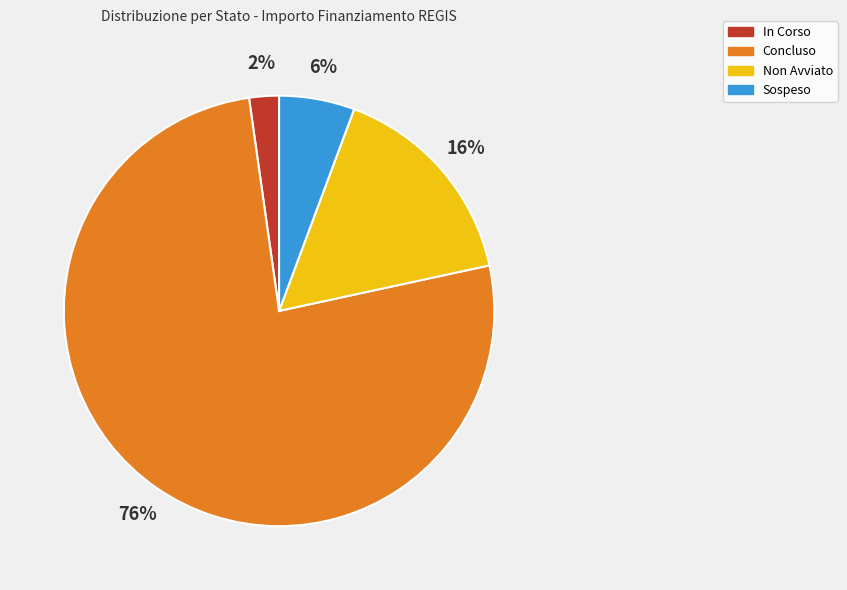

What percentage is the Non Avviato slice, to the nearest percent?

16%